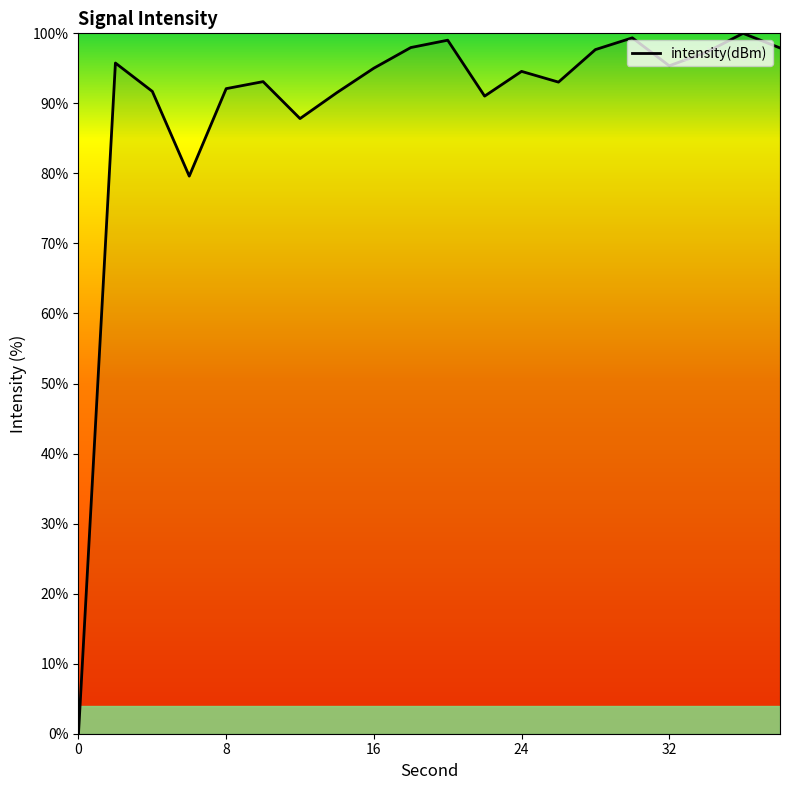

What is the greatest value displayed?

100.0